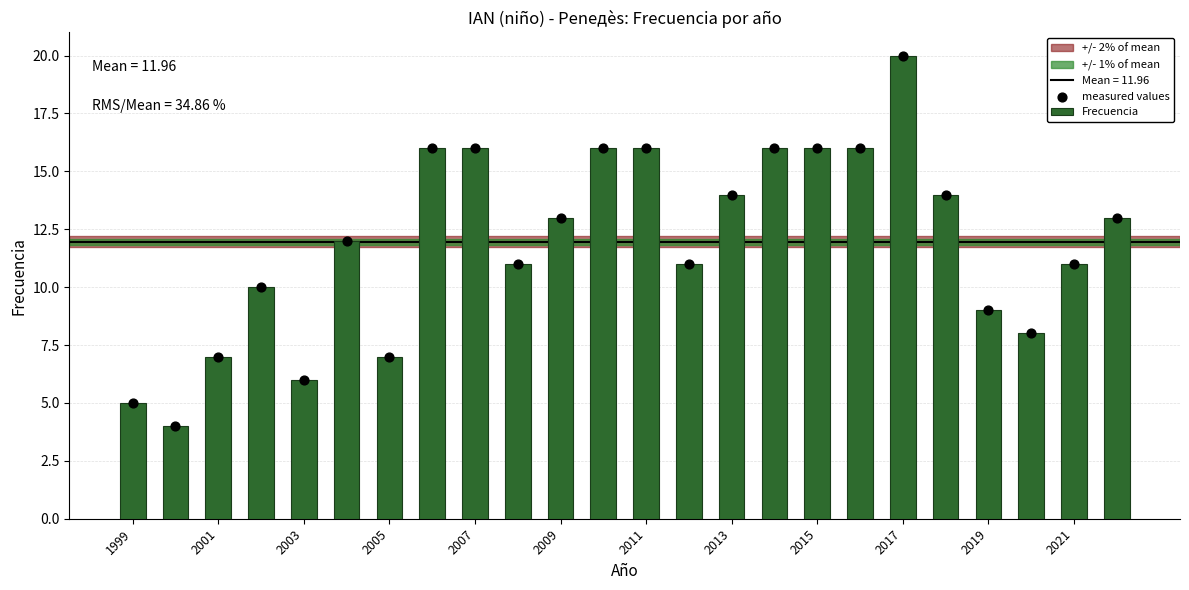

The Frecuencia series shows 21 at 2013. True or false?

False